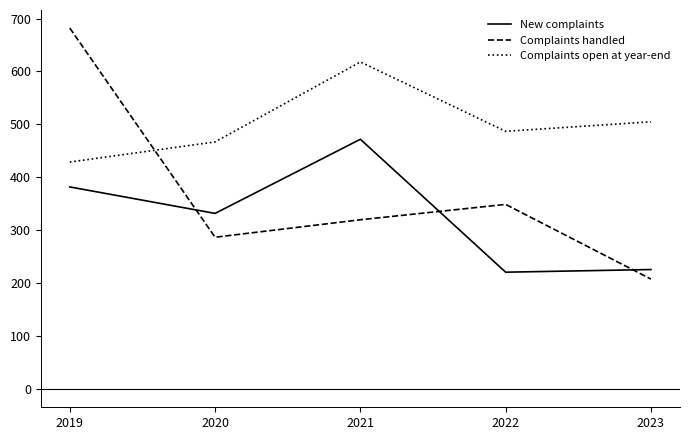

Between 2021 and 2022, which series saw the biggest shift?

New complaints